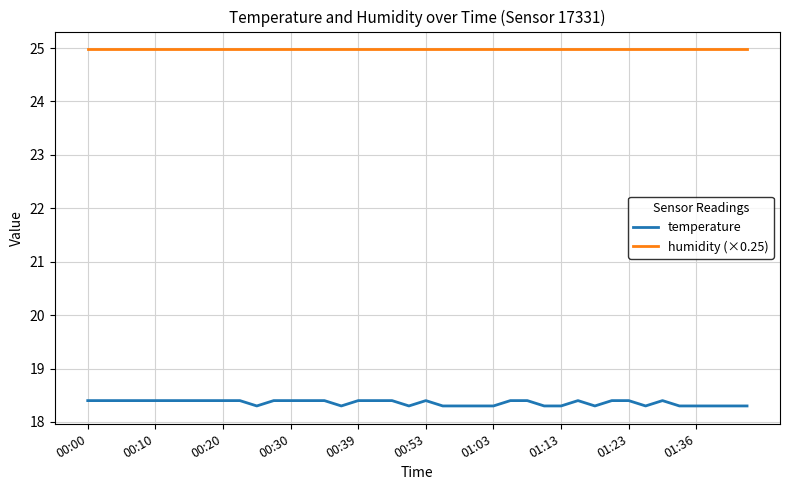

List the series in order of their peak value, lowest first.

temperature, humidity (×0.25)